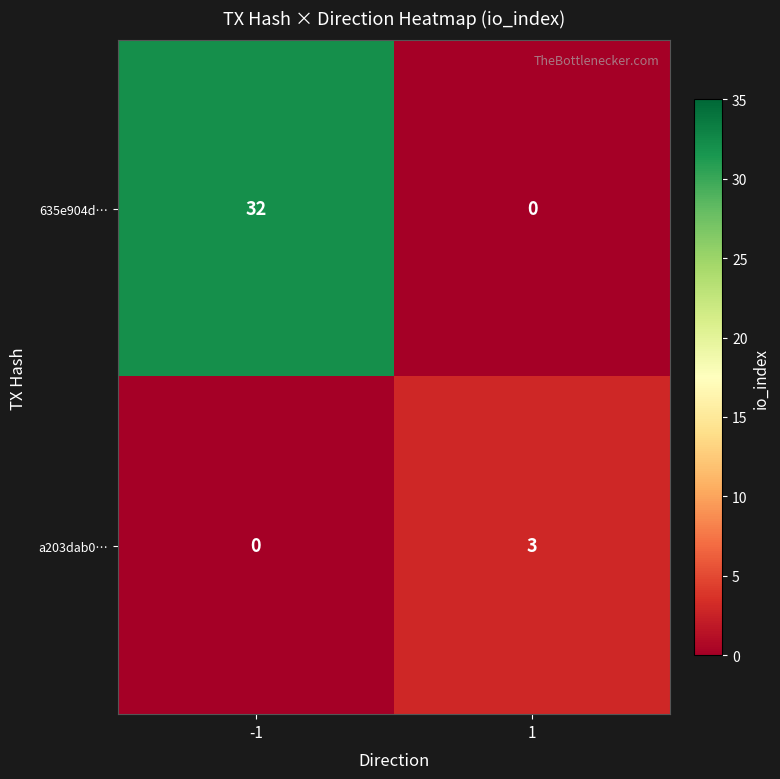

What is the total value across all series at -1?

32